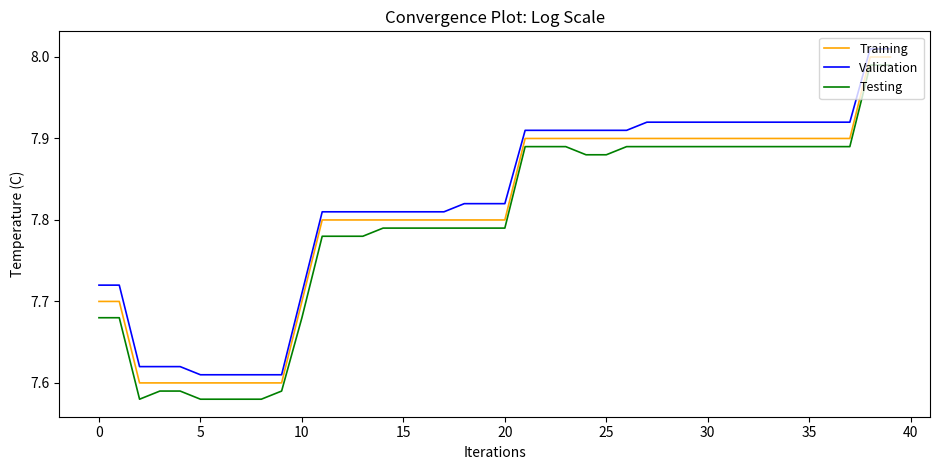

Rank the series by their maximum value, from lowest to highest.

Testing, Training, Validation